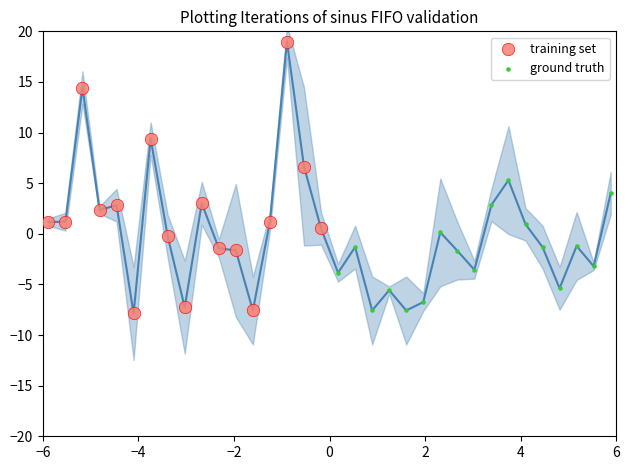

Which series reaches the maximum Y coordinate?

training set